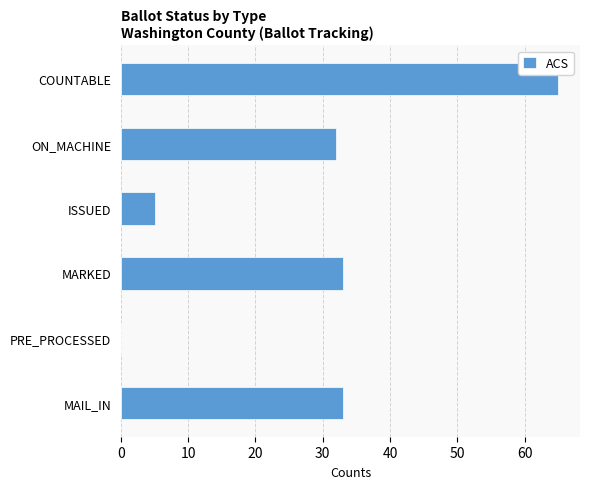

What is the sum of the values at ISSUED and MARKED?

38